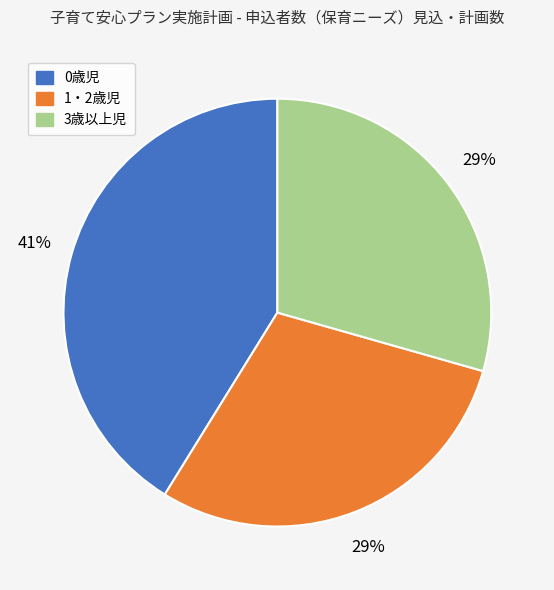

Which slice is the largest?

0歳児